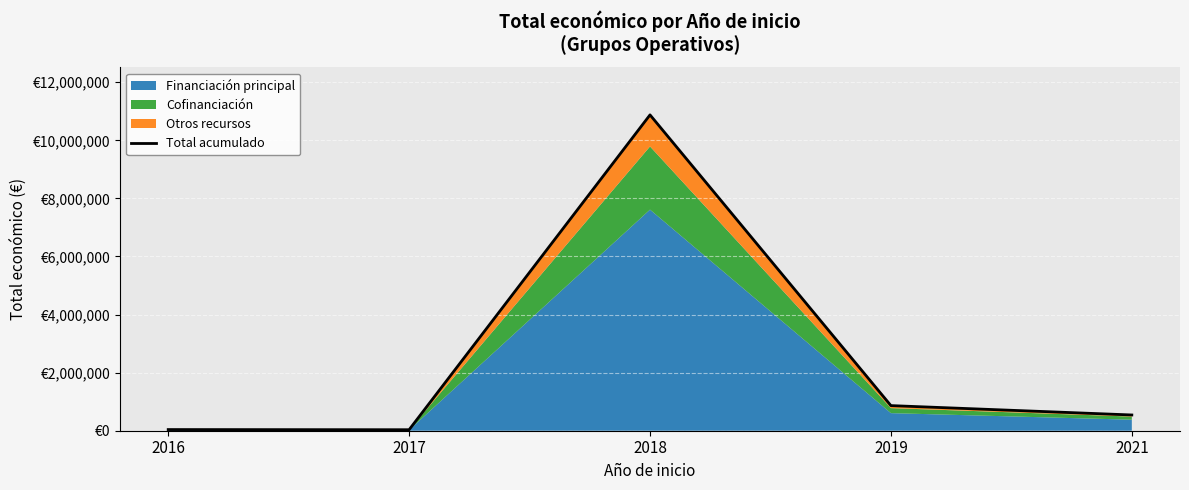

What is the change in value from 2018 to 2021?

-10333776